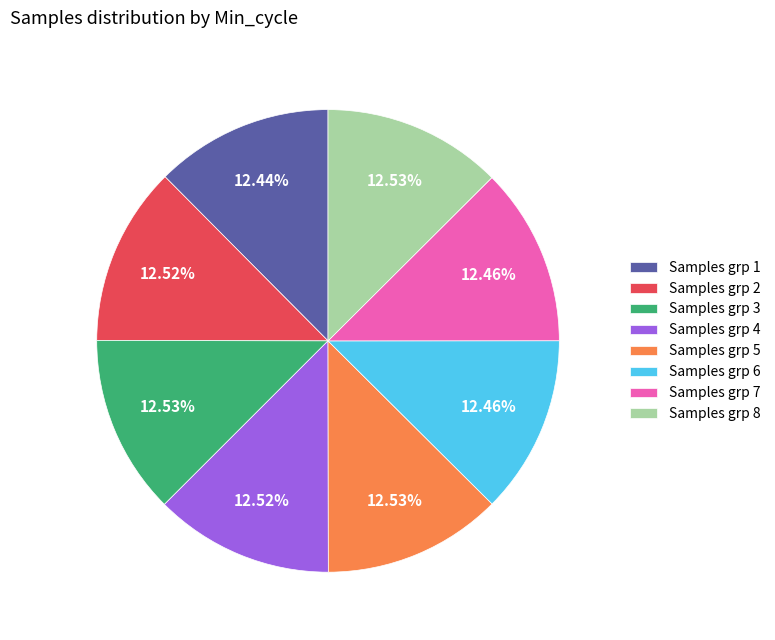

Is the sum of Samples grp 3 and Samples grp 4 greater than half?

No